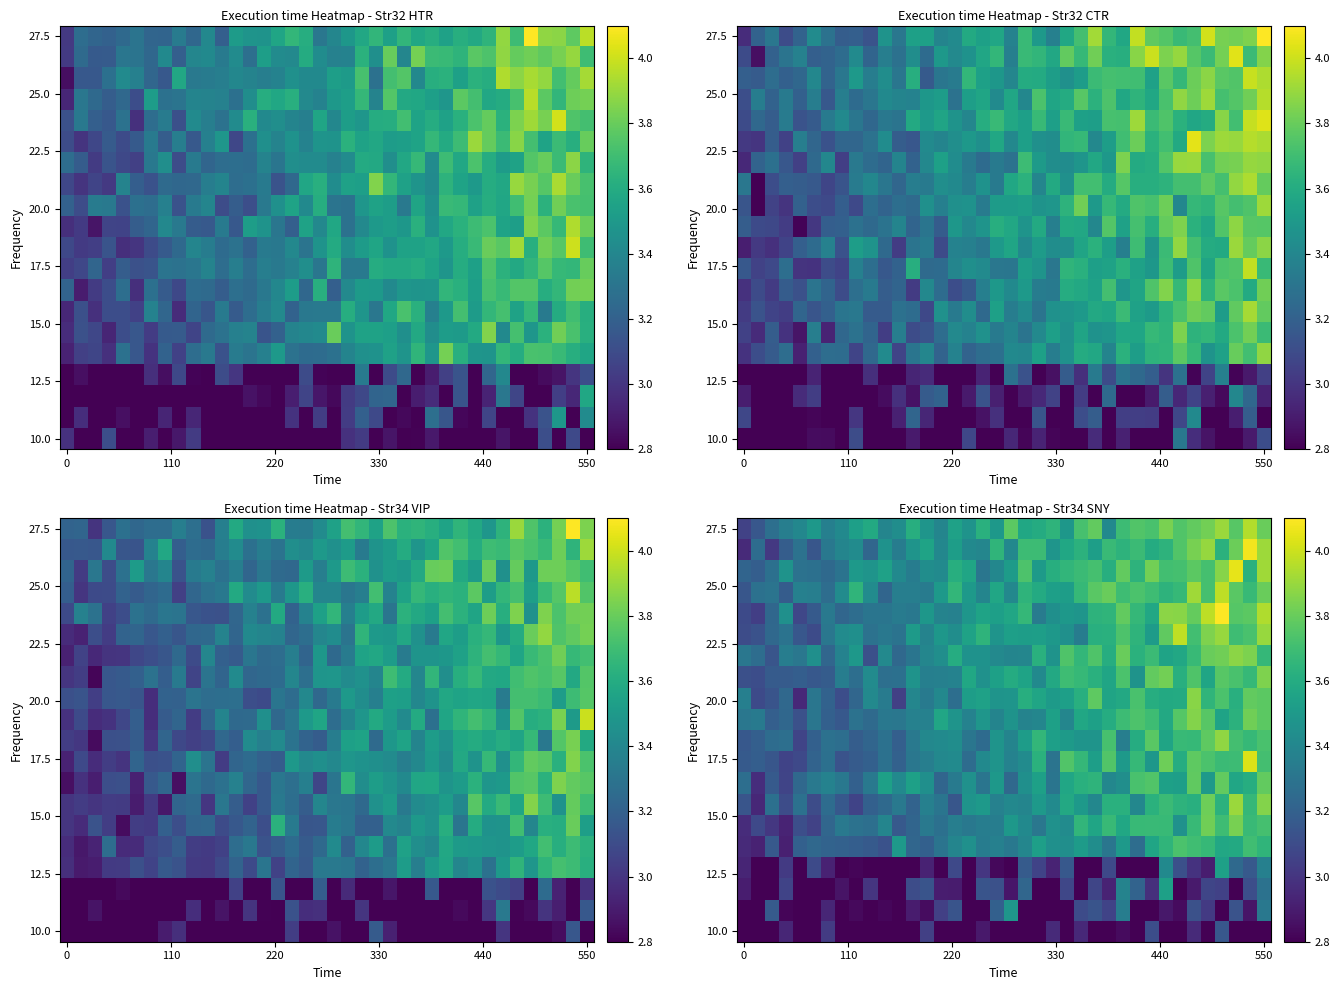

Count the number of data series in this chart.

20